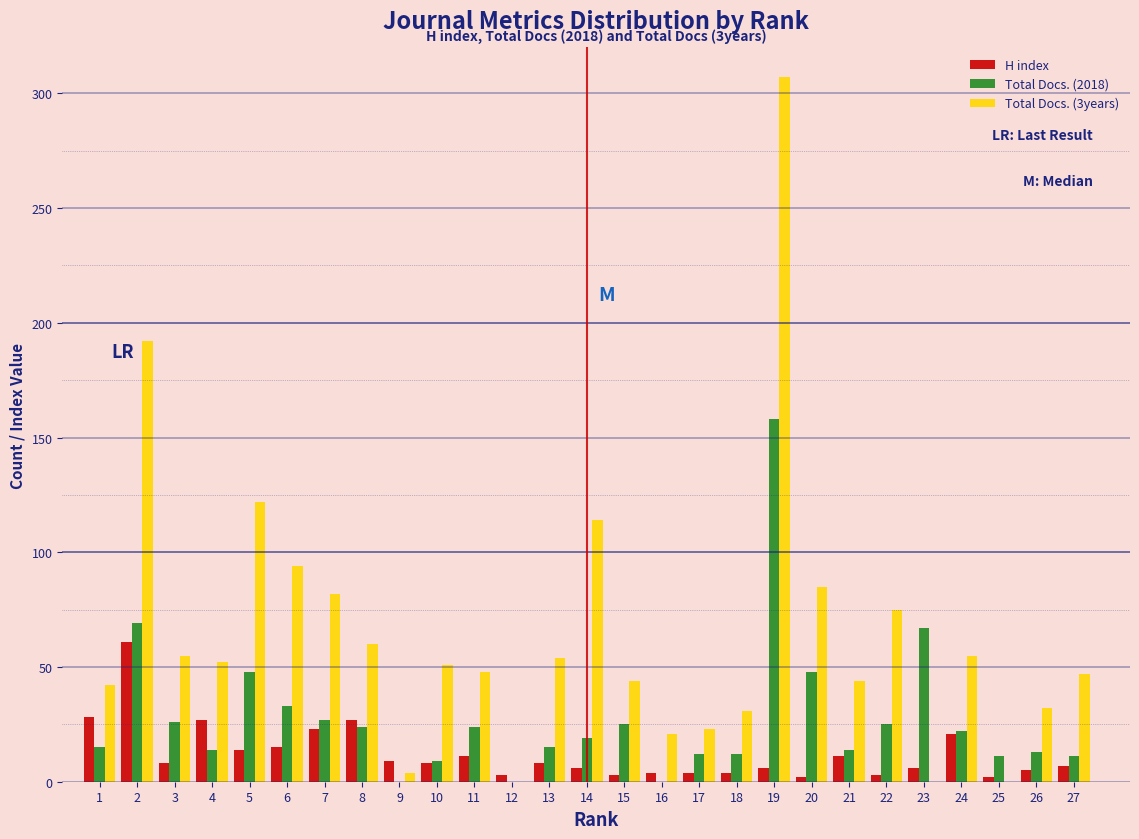

At which category does the chart reach its peak across all series?

19